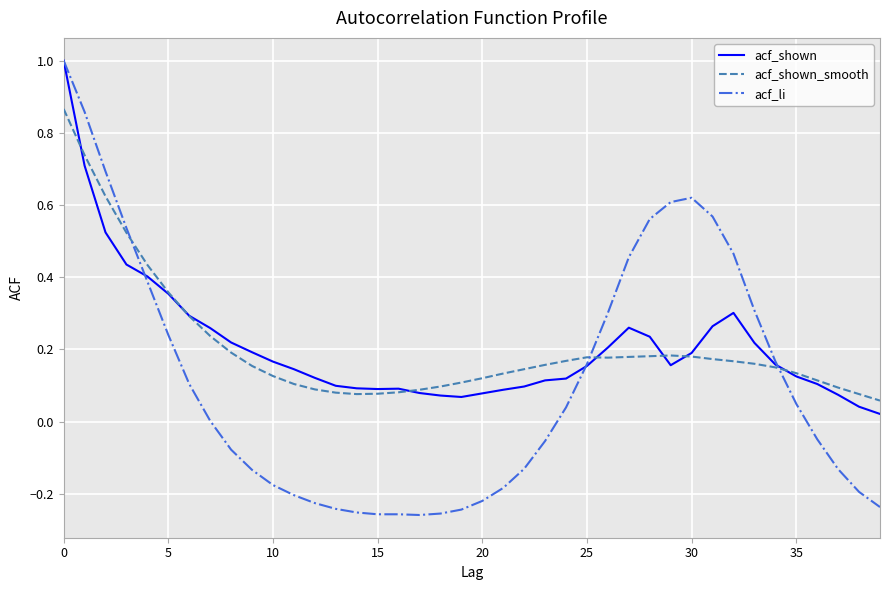

How many lines are shown in the chart?

3